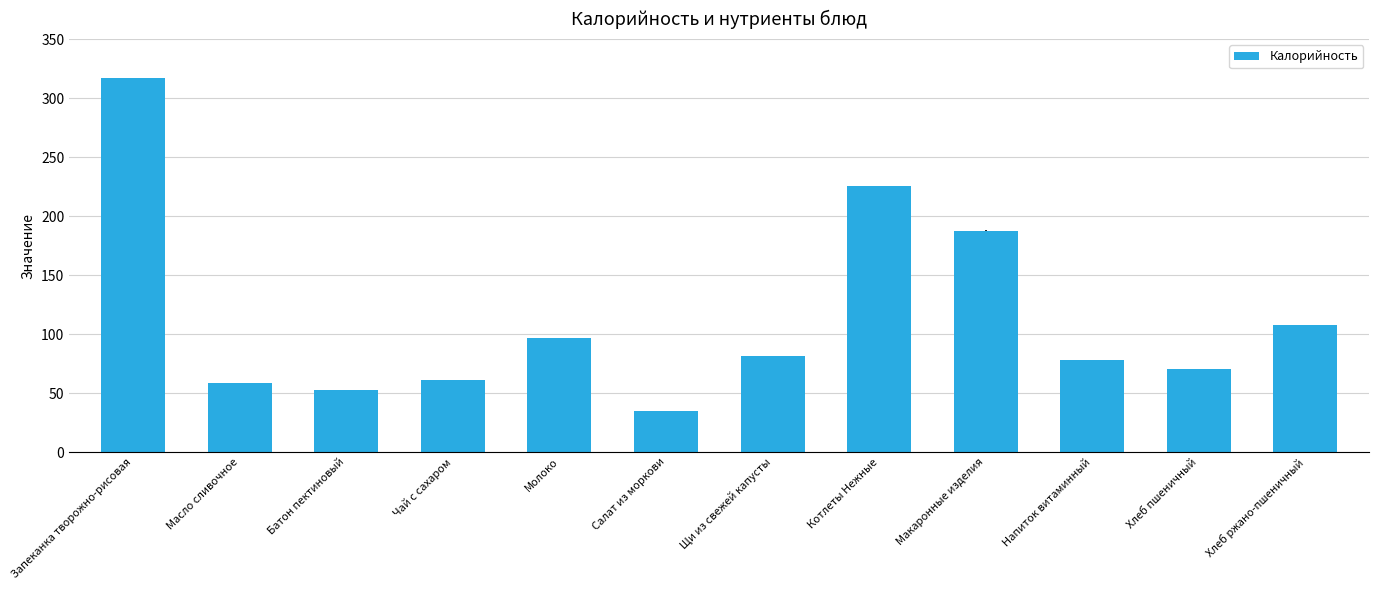

Approximately how many times larger is the value at Хлеб ржано-пшеничный compared to Запеканка творожно-рисовая?

0.3